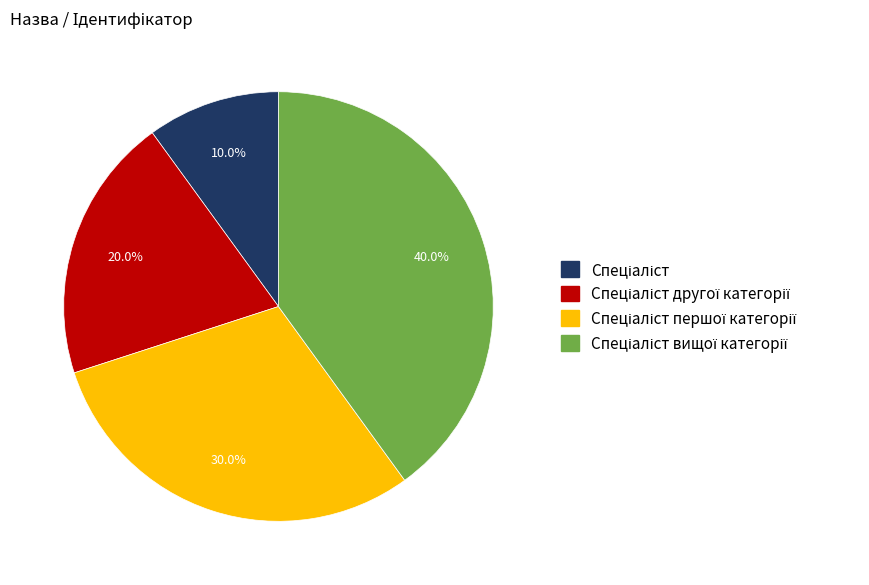

Does any single category account for the majority?

No